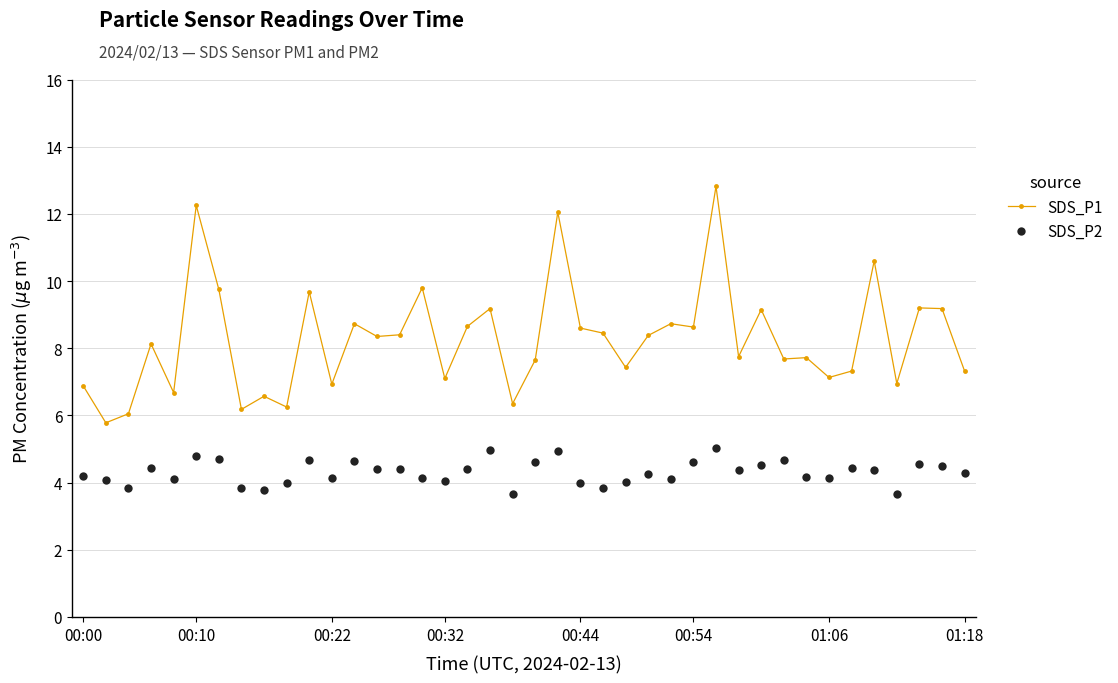

Which series has the largest range (max minus min)?

SDS_P1